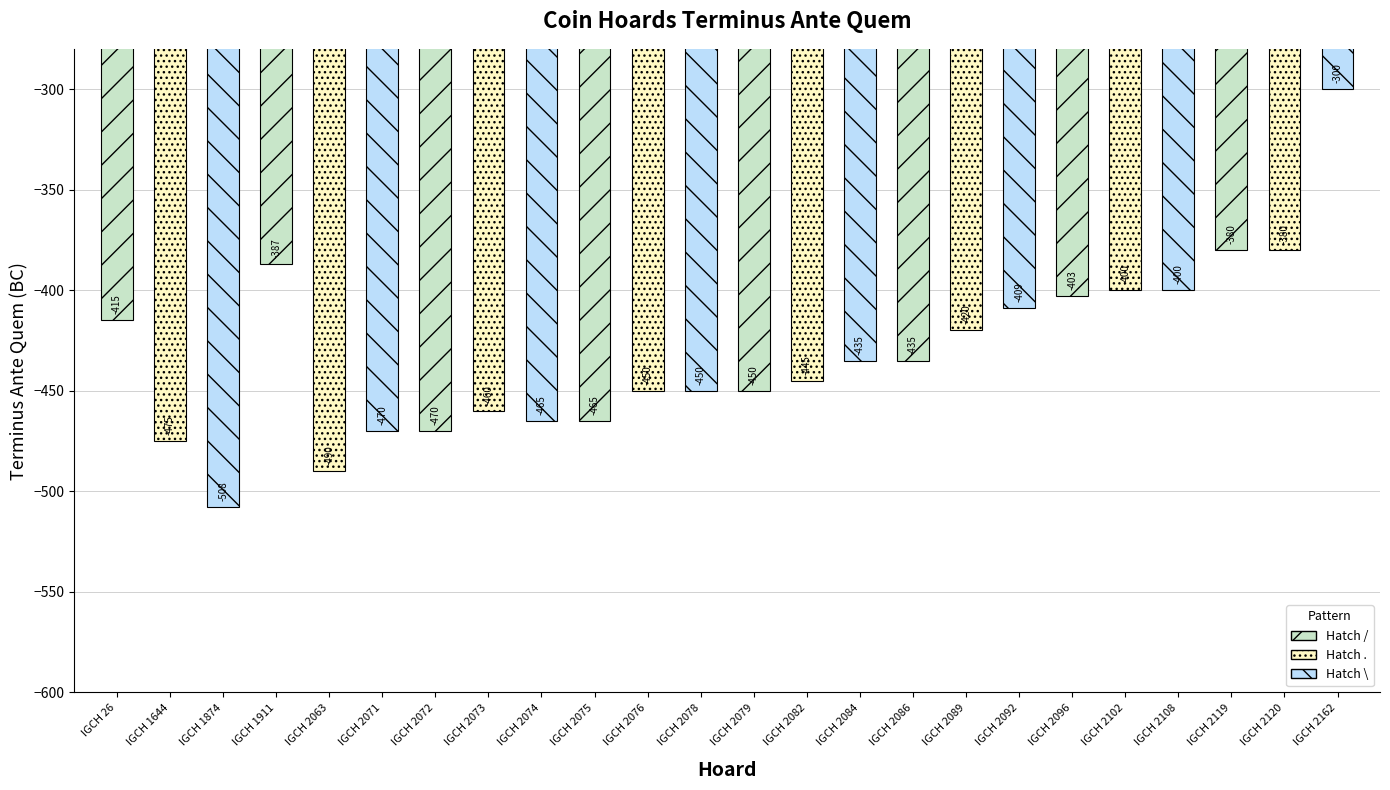

Which category has the lowest value across all series?

IGCH 1874